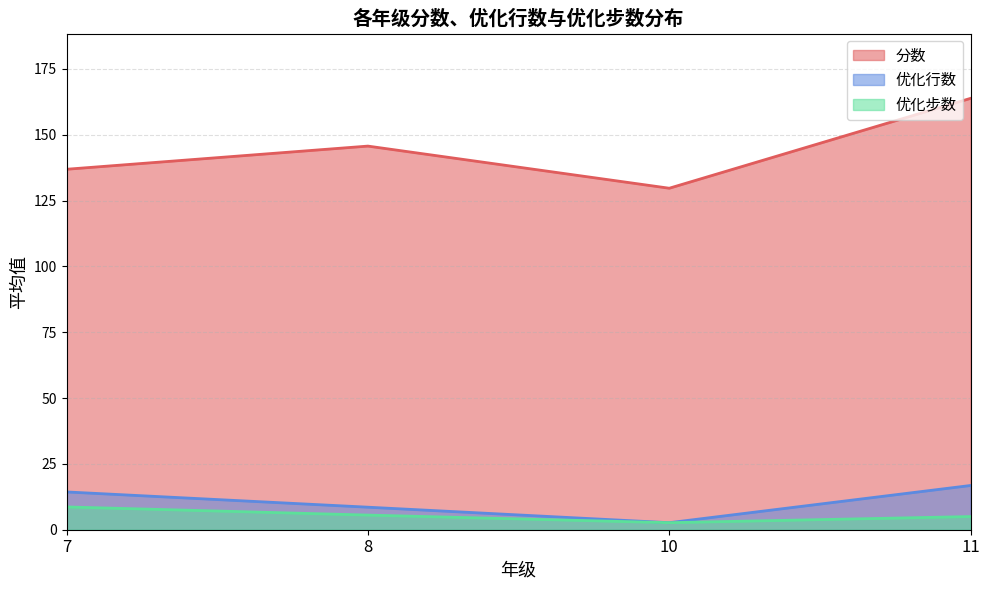

Is the value of 优化步数 at 29 greater than the value of 优化行数 at 8?

No